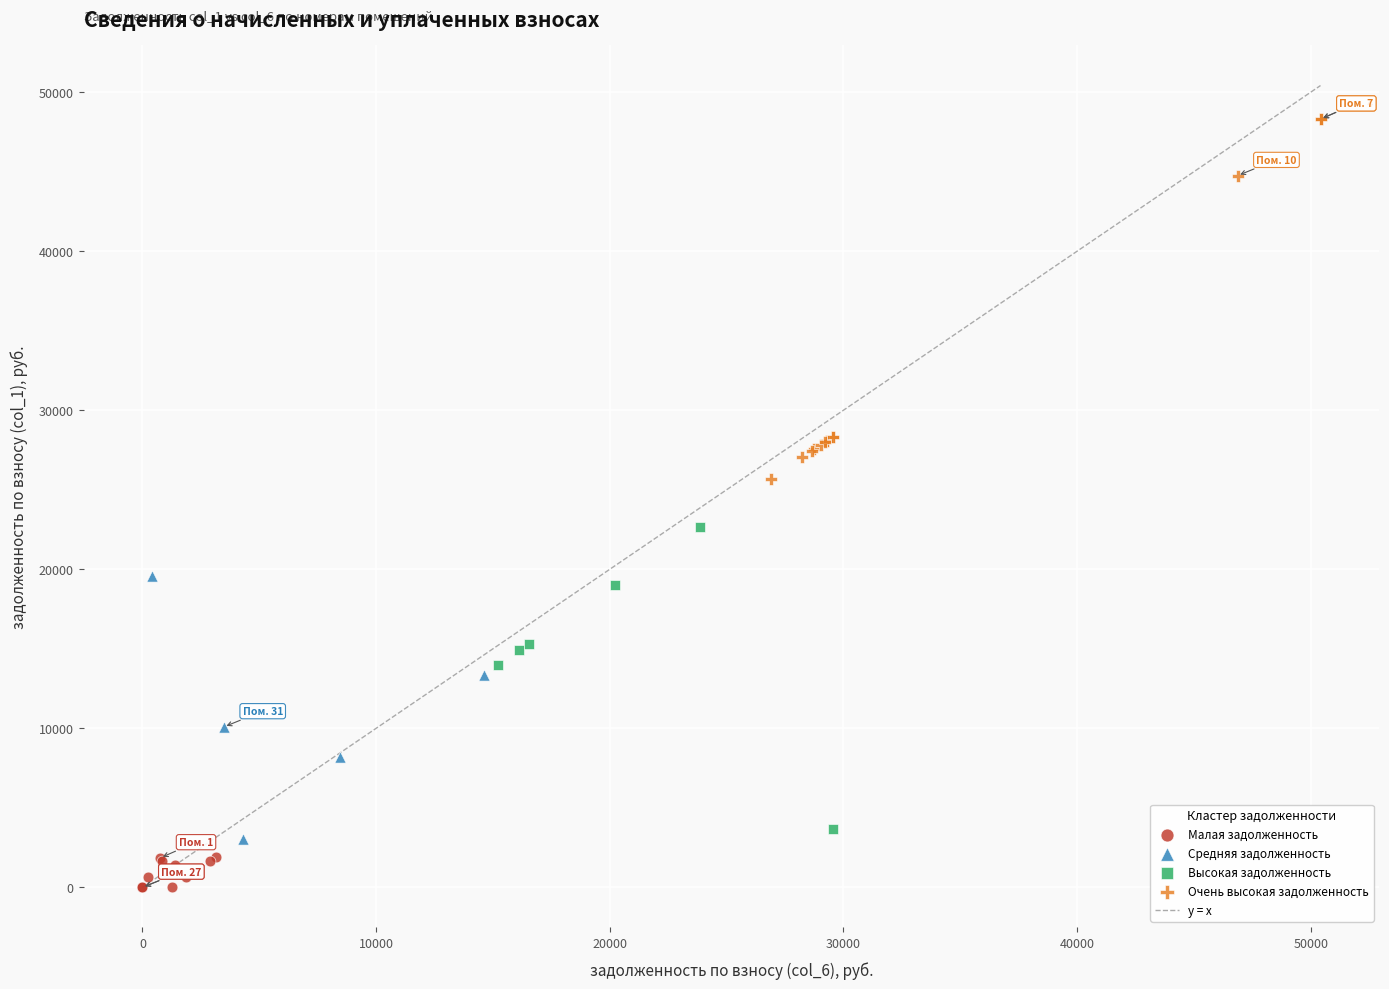

Which series contains the lowest Y value?

Малая задолженность